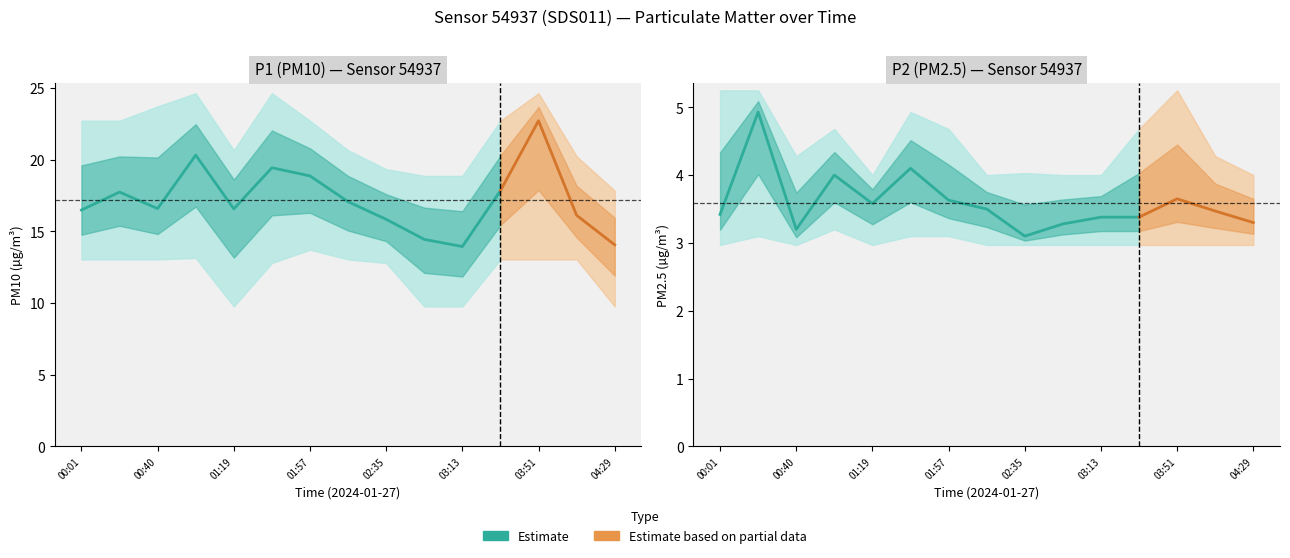

What is the maximum value for P2_upper?

5.2